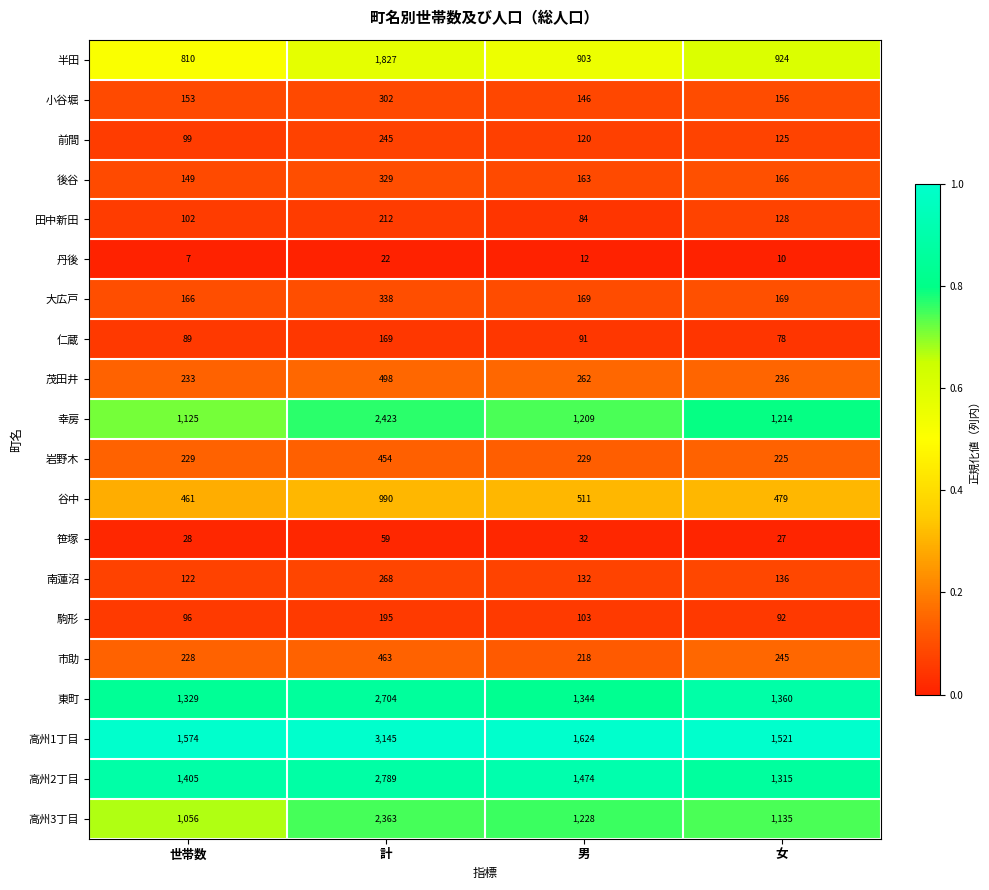

True or false: 田中新田 has a value of 19 at 男.

False